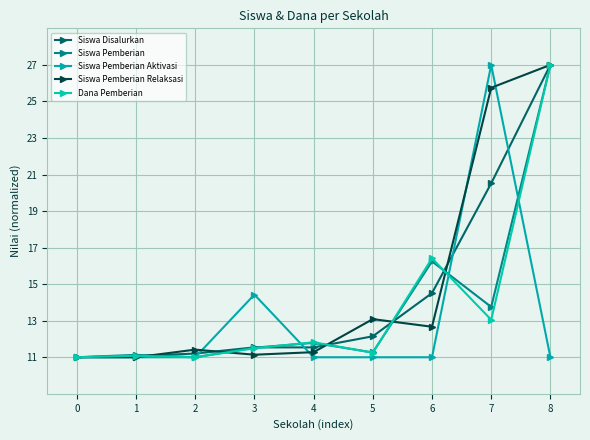

Is this an area chart (filled region under the line)?

No